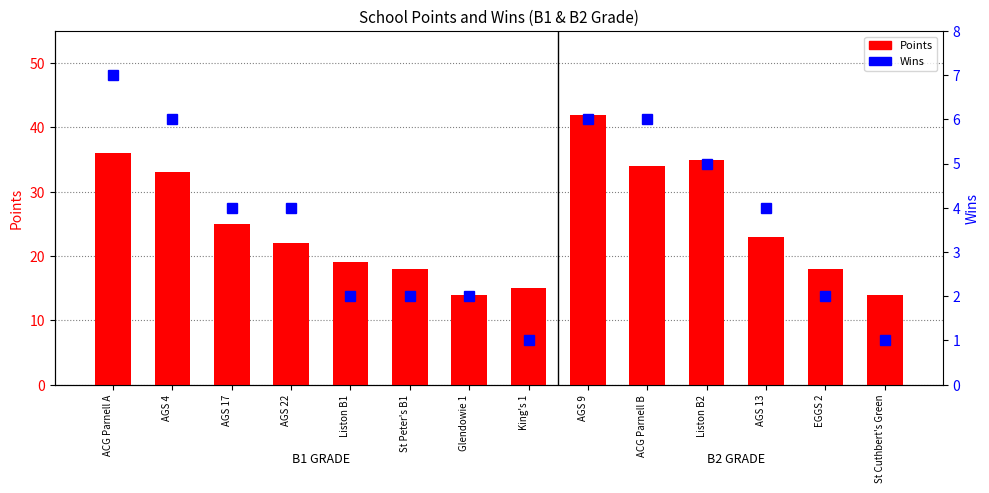

How many data points in Wins are above 4?

5